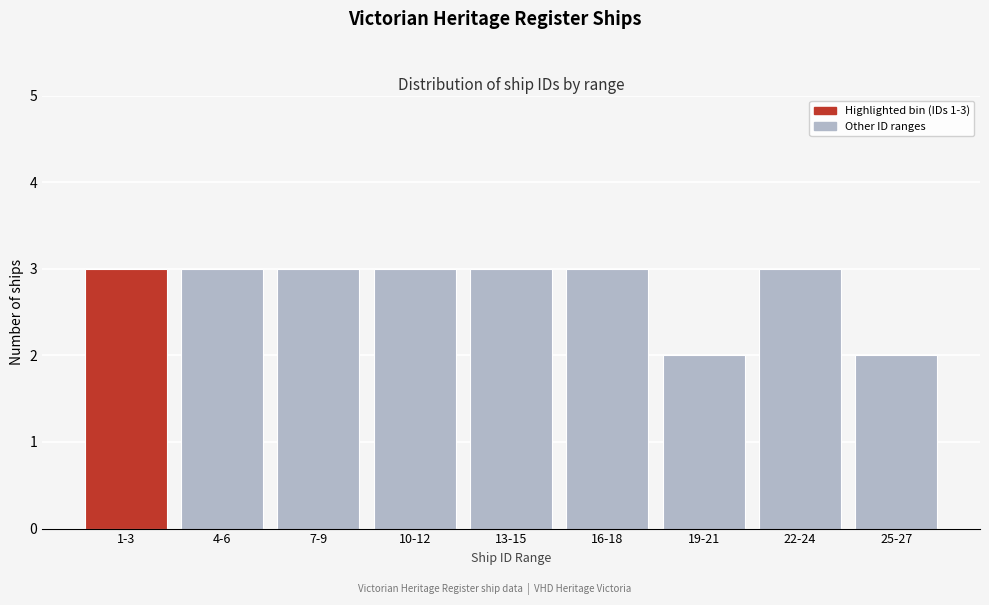

Reading left to right, transcribe all the data shown in this chart.

3	3	3	3	3	3	2	3	2